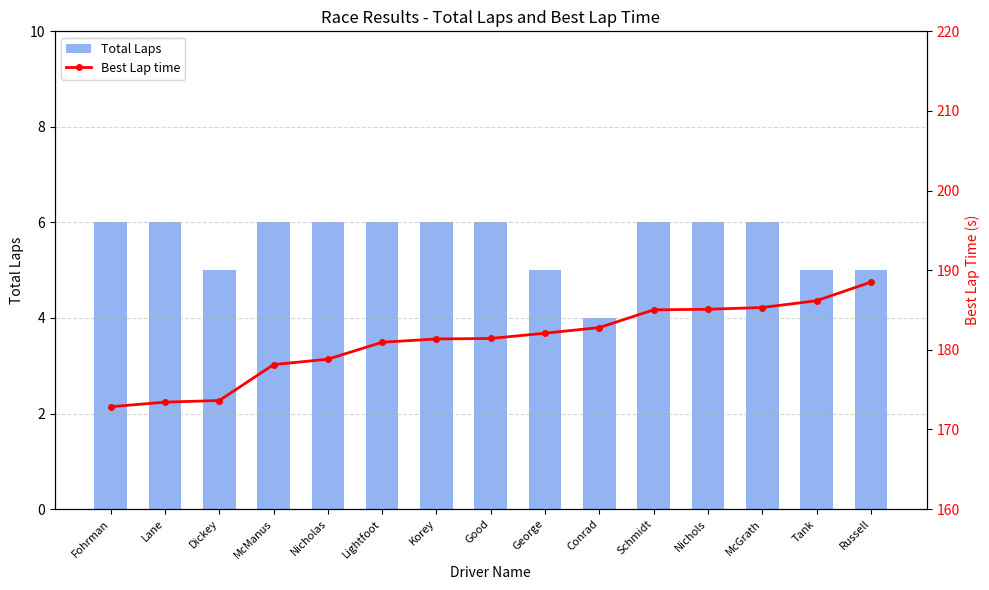

At which category does the chart reach its minimum across all series?

Conrad